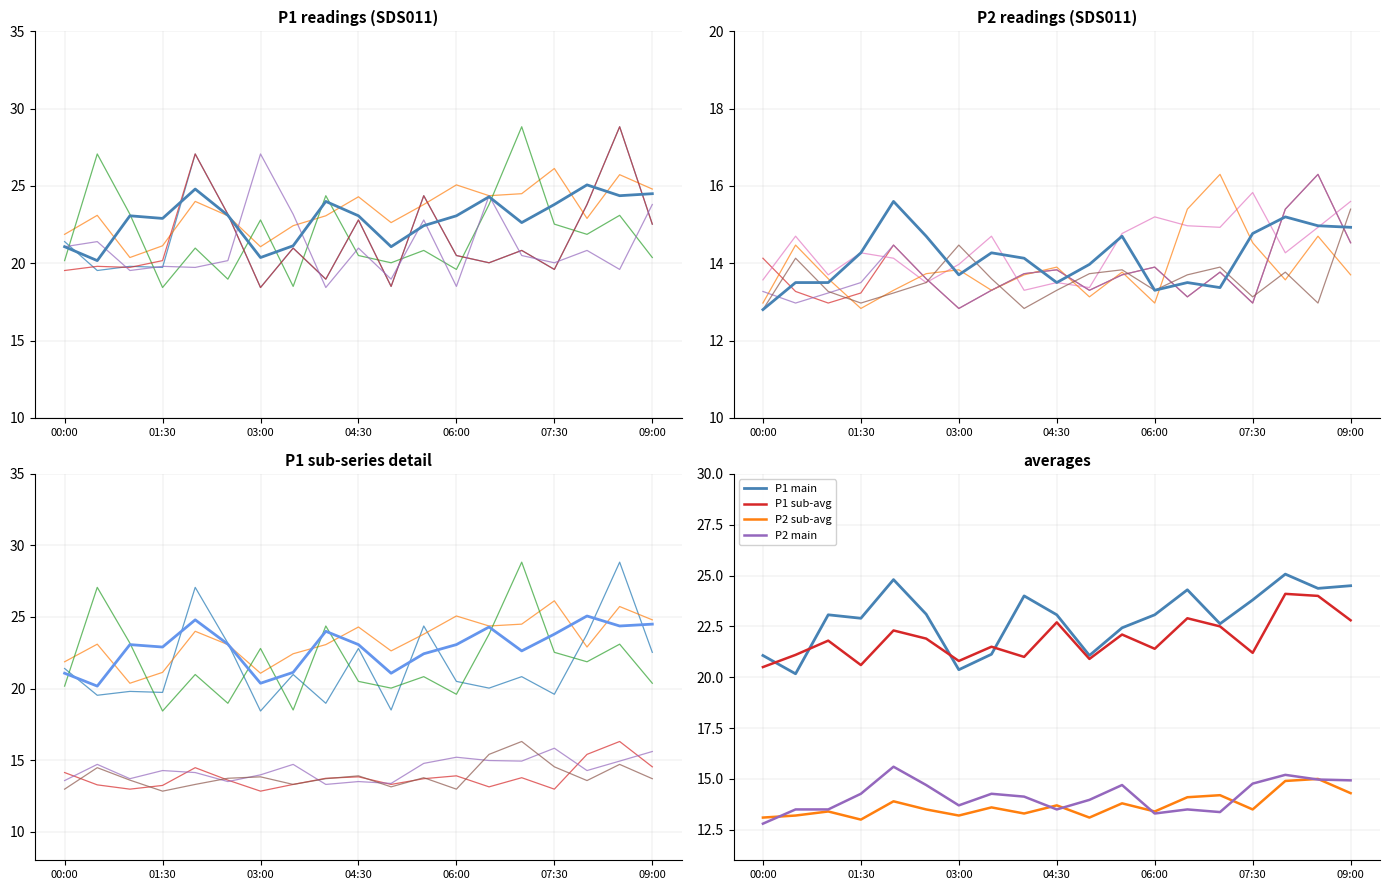

Reading left to right, transcribe all the data shown in this chart.

P1: 00:00=21.1	00:30=20.2	01:00=23.1	01:30=22.9	02:00=24.8	02:30=23.1	03:00=20.4	03:30=21.1	04:00=24.0	04:30=23.1	05:00=21.1	05:30=22.4	06:00=23.1	06:30=24.3	07:00=22.6	07:30=23.8	08:00=25.1	08:30=24.4	09:00=24.5
P2: 00:00=12.8	00:30=13.5	01:00=13.5	01:30=14.3	02:00=15.6	02:30=14.7	03:00=13.7	03:30=14.3	04:00=14.1	04:30=13.5	05:00=14.0	05:30=14.7	06:00=13.3	06:30=13.5	07:00=13.4	07:30=14.8	08:00=15.2	08:30=15.0	09:00=14.9